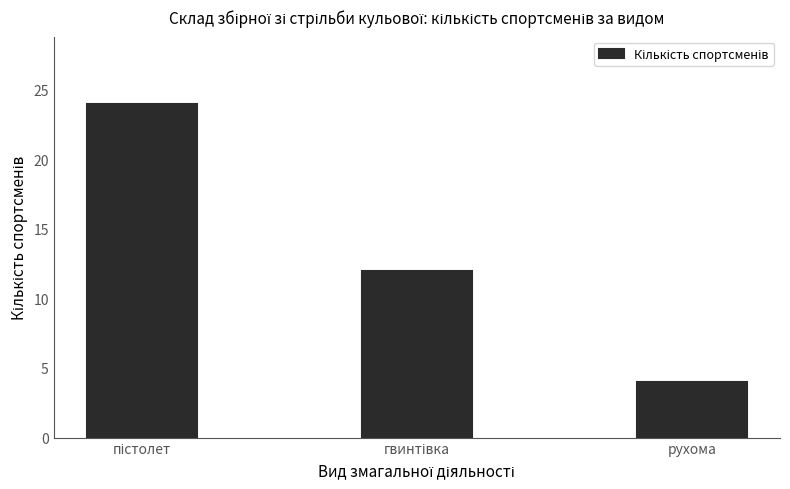

How many data points are less than 12?

1